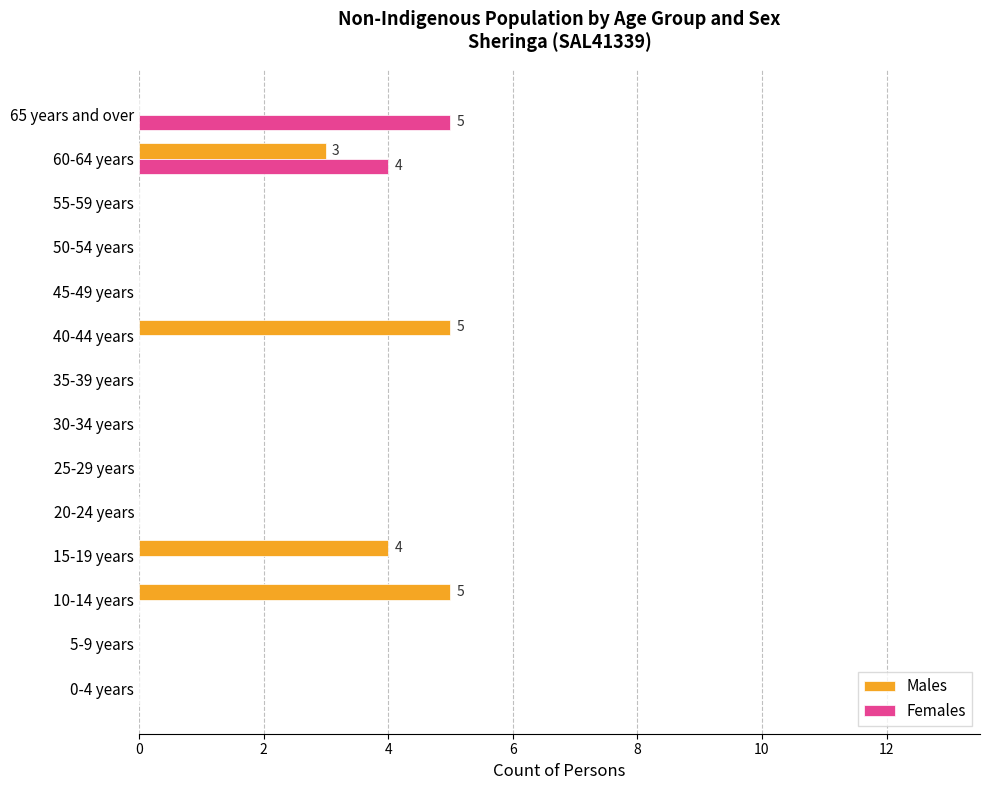

Which series has the largest total across all categories?

Males